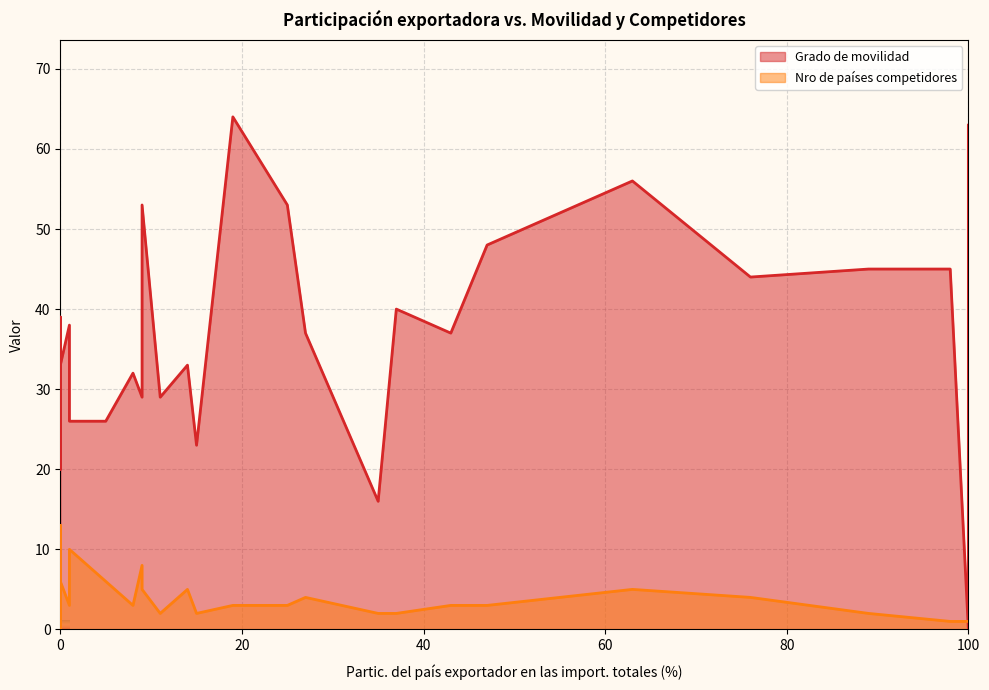

How many intersections are there between Nro de países competidores and Grado de movilidad?

1